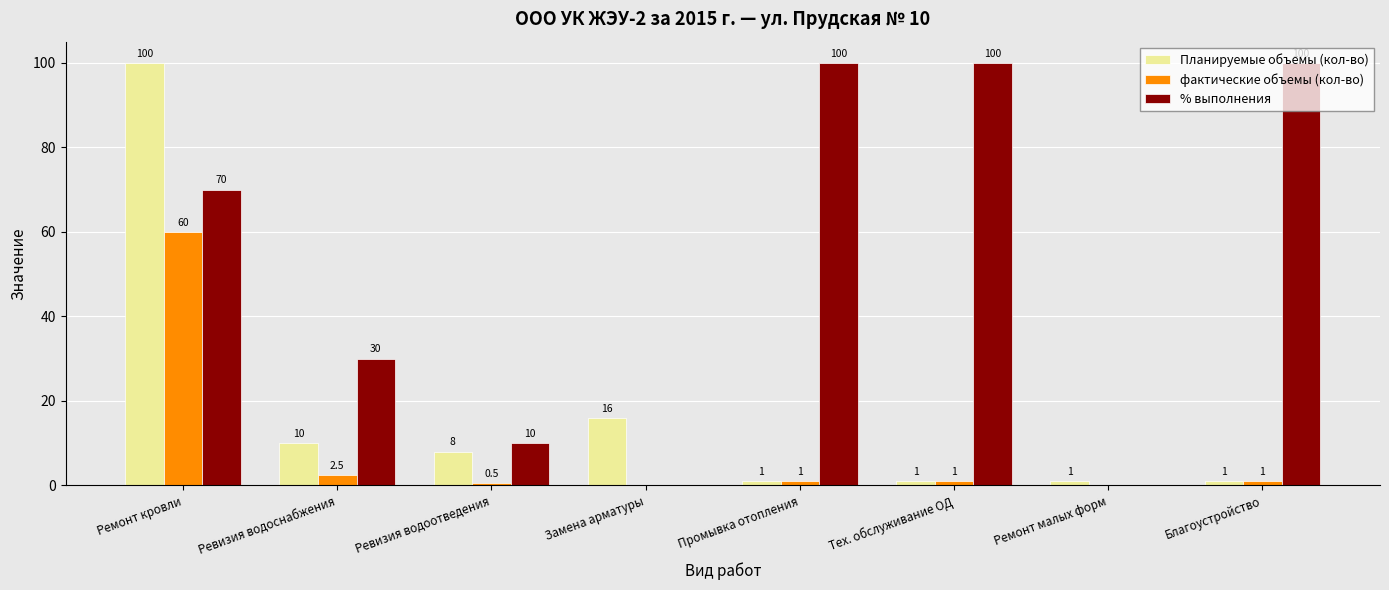

Which series has the largest total across all categories?

% выполнения